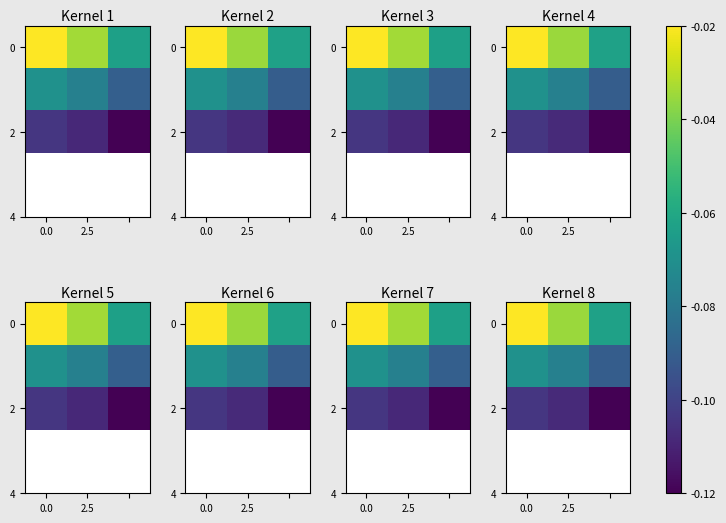

What is the total value across all series at 0.0?

-0.2